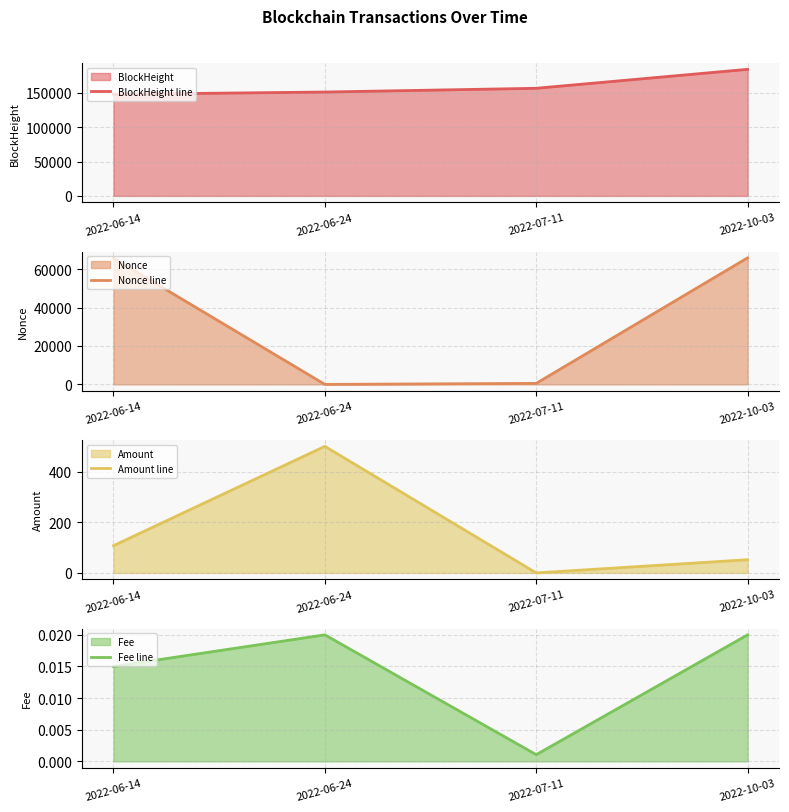

How many lines are shown in the chart?

4